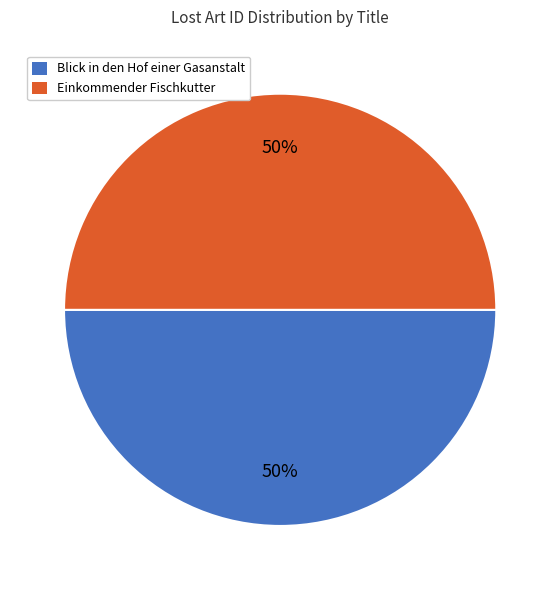

Is it true that Blick in den Hof einer Gasanstalt is 64% of the pie?

False